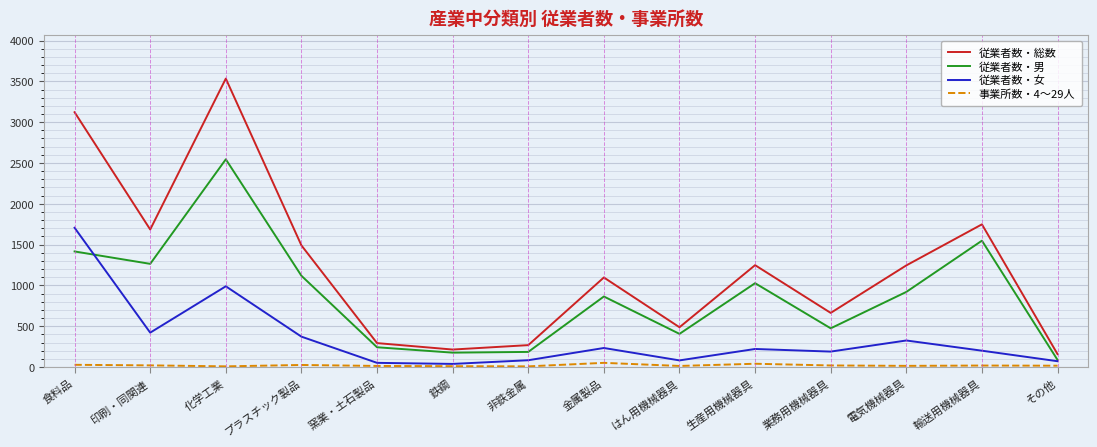

List the series in order of their peak value, highest first.

従業者数・総数, 従業者数・男, 従業者数・女, 事業所数・4～29人